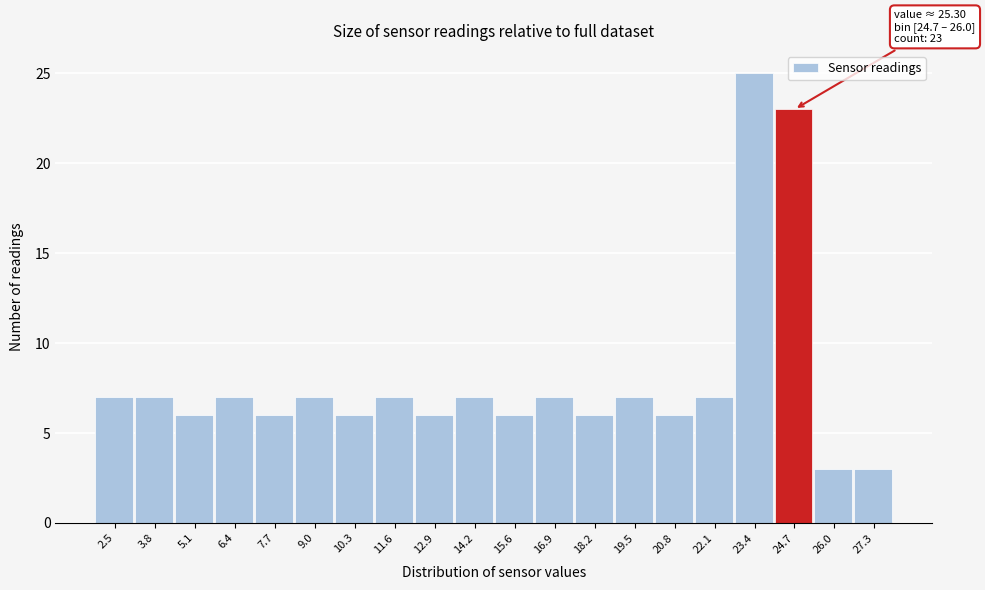

Reading left to right, what are all the values shown in this chart?

2.5=7	3.8=7	5.1=6	6.4=7	7.7=6	9.0=7	10.3=6	11.6=7	12.9=6	14.2=7	15.6=6	16.9=7	18.2=6	19.5=7	20.8=6	22.1=7	23.4=25	24.7=23	26.0=3	27.3=3